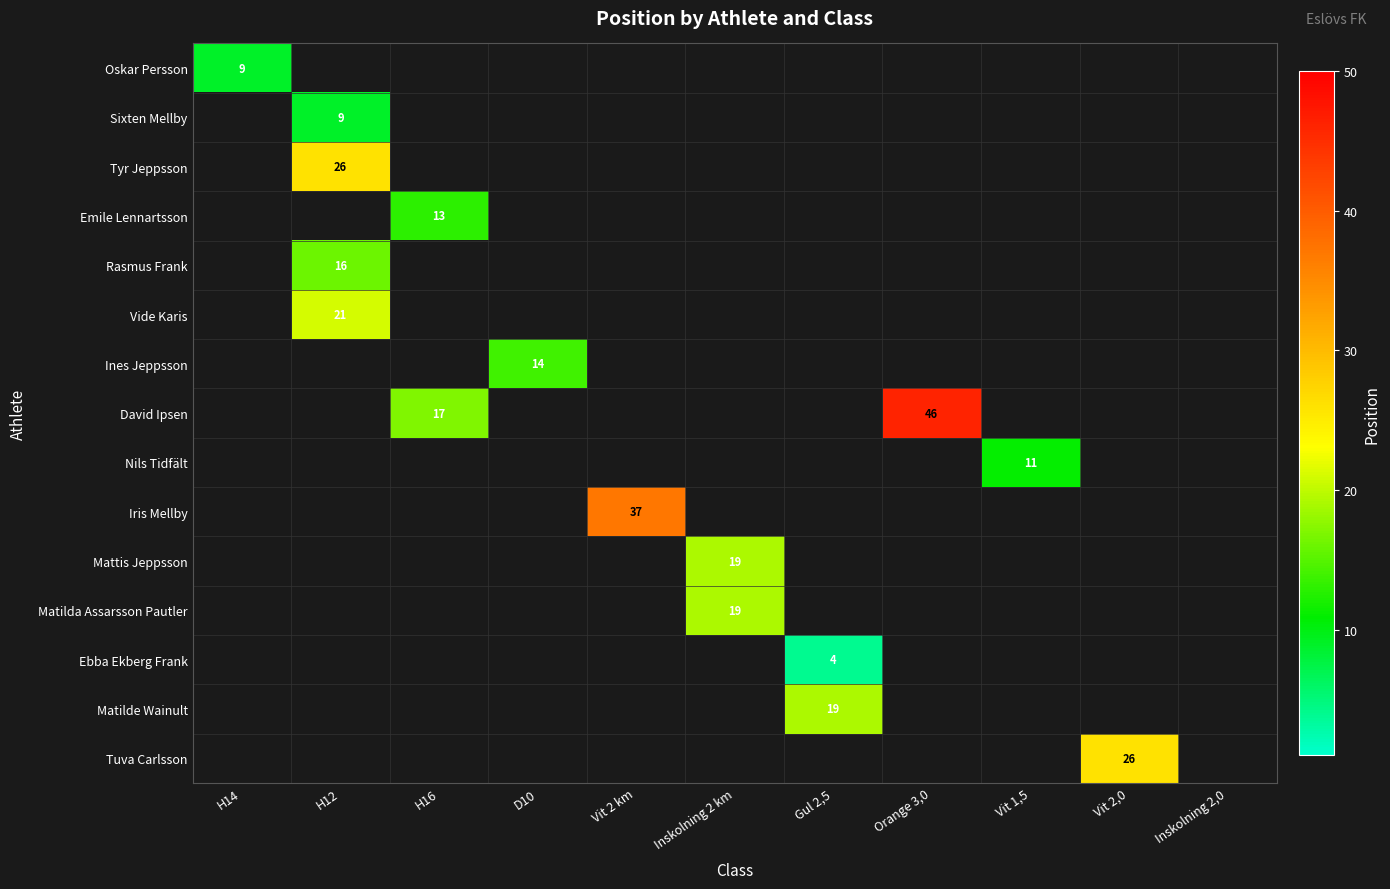

How many distinct data groups are displayed?

15